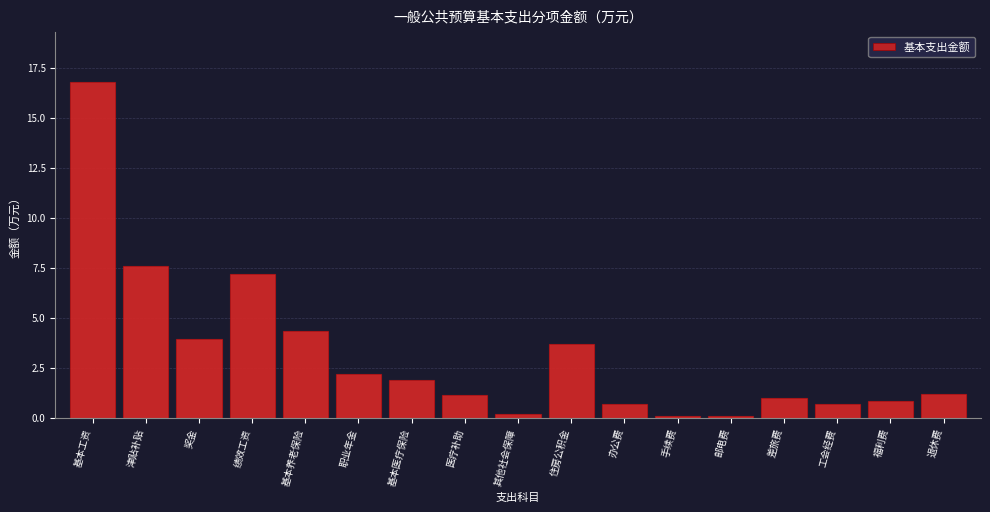

Which label corresponds to the largest value in the chart?

基本工资